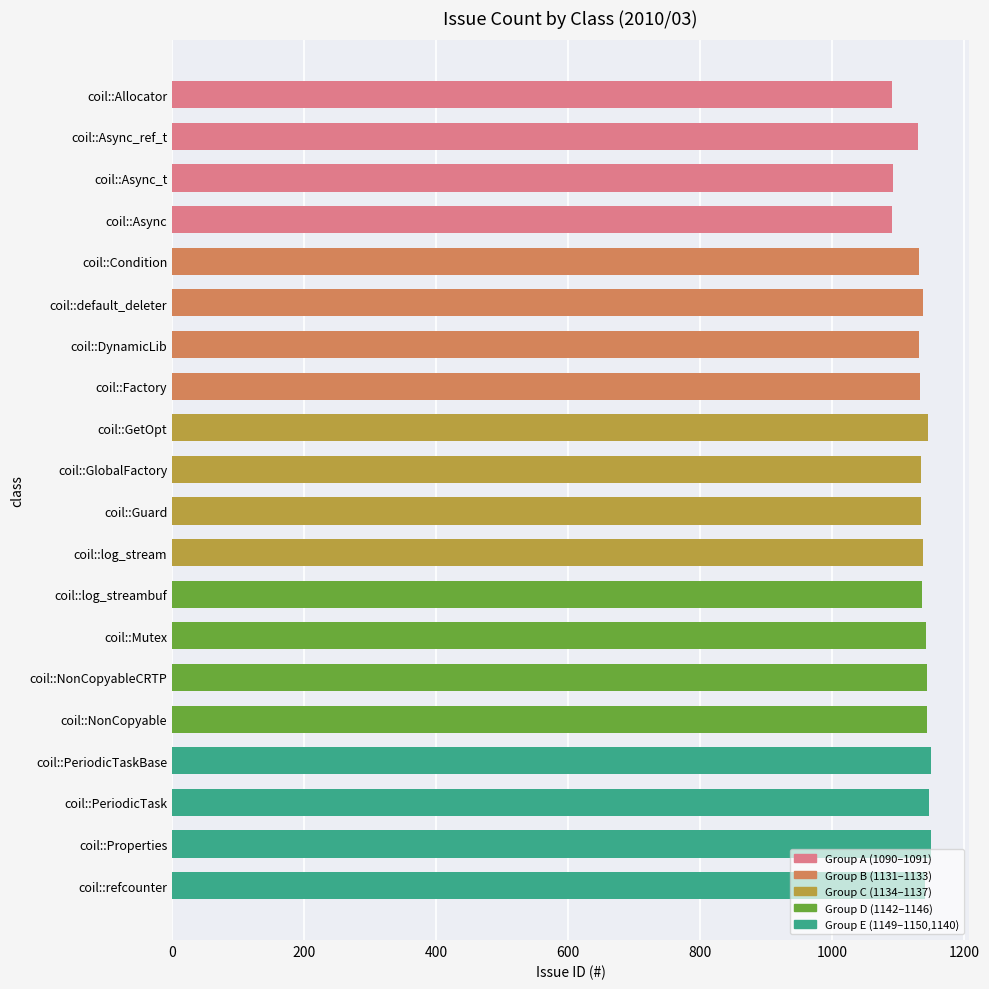

How many categories are shown in the chart?

20